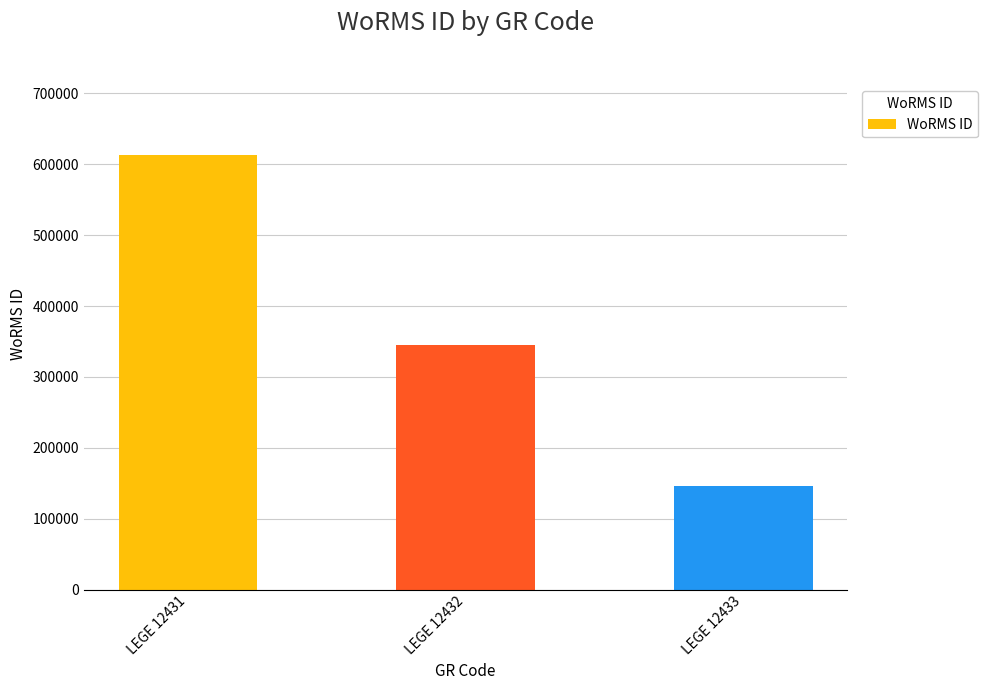

What is the greatest value displayed?

612418